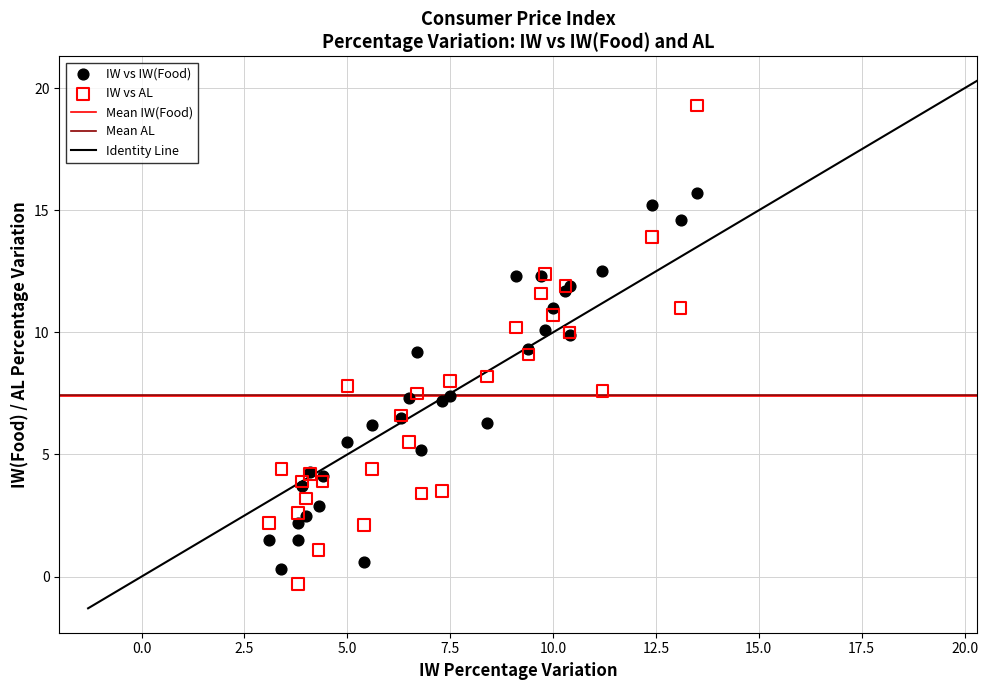

What is the X range (max minus min) for the scatter plot?

10.4